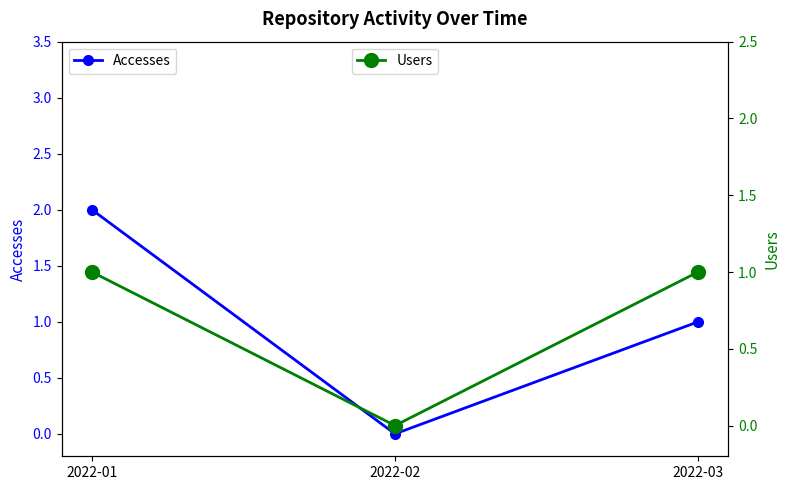

What is the sum of all Accesses values?

3